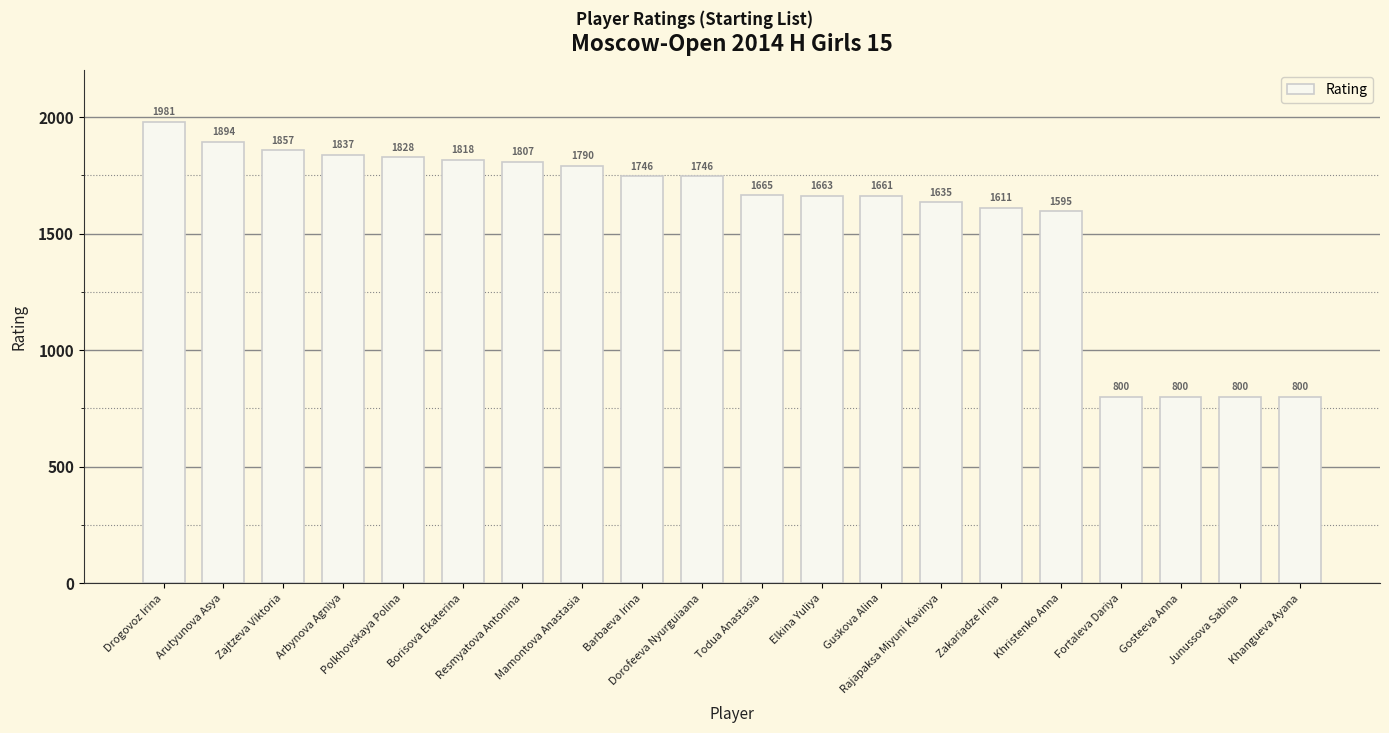

What is the difference between the second highest and second lowest values?

1094